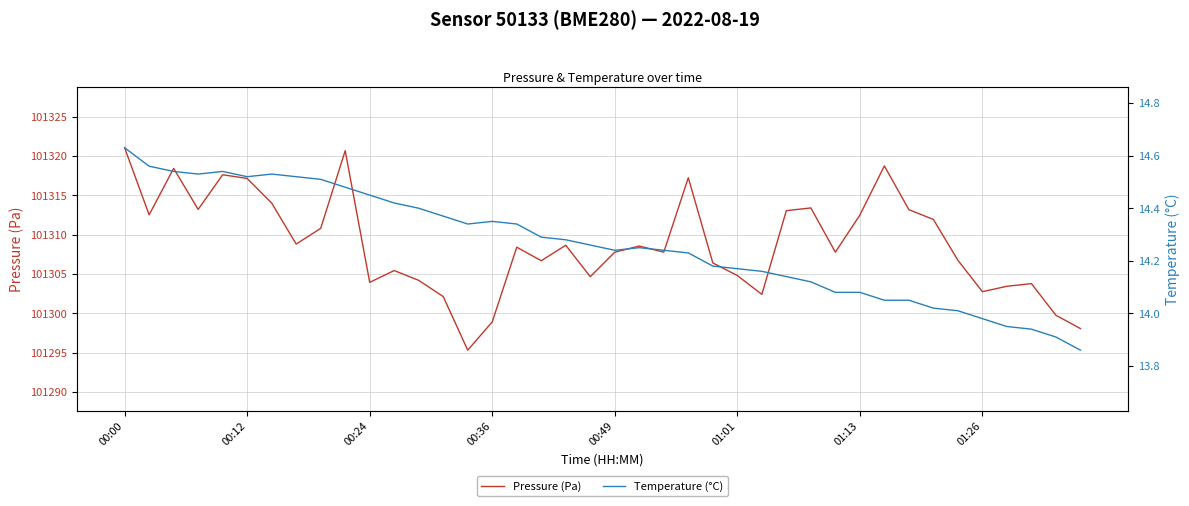

How many values in the Temperature (°C) series exceed 14?

35